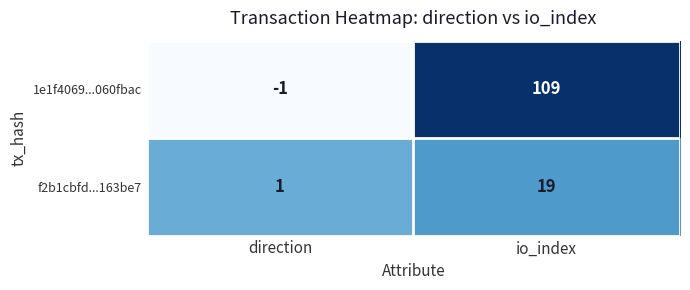

Count the number of data series in this chart.

2